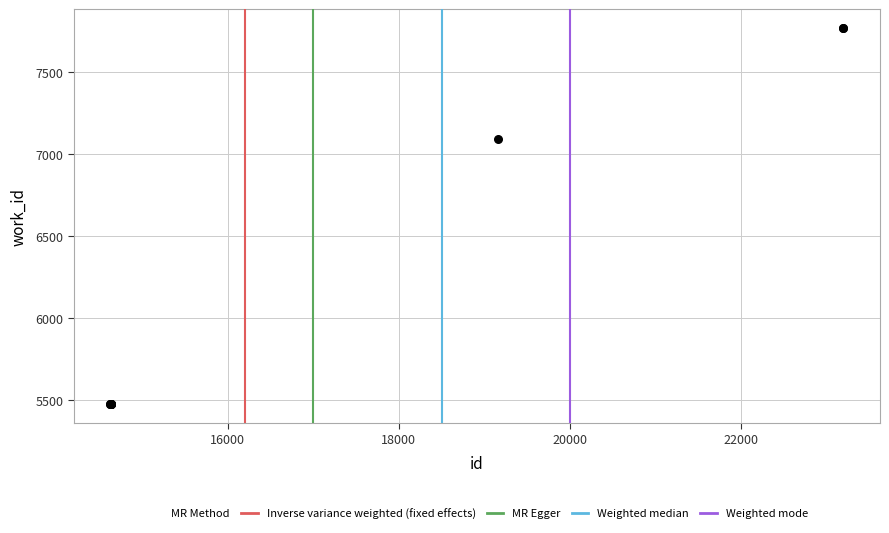

What Y value in the scatter plot is closest to 6622?

7092